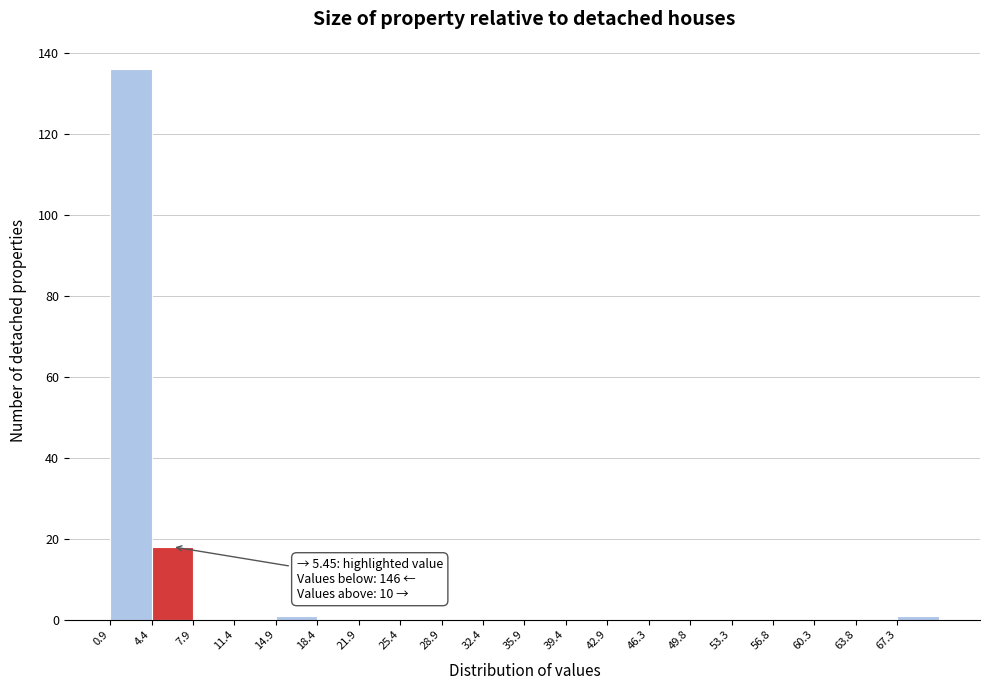

Which range on the x-axis has the tallest bar?

1.0 to 4.5